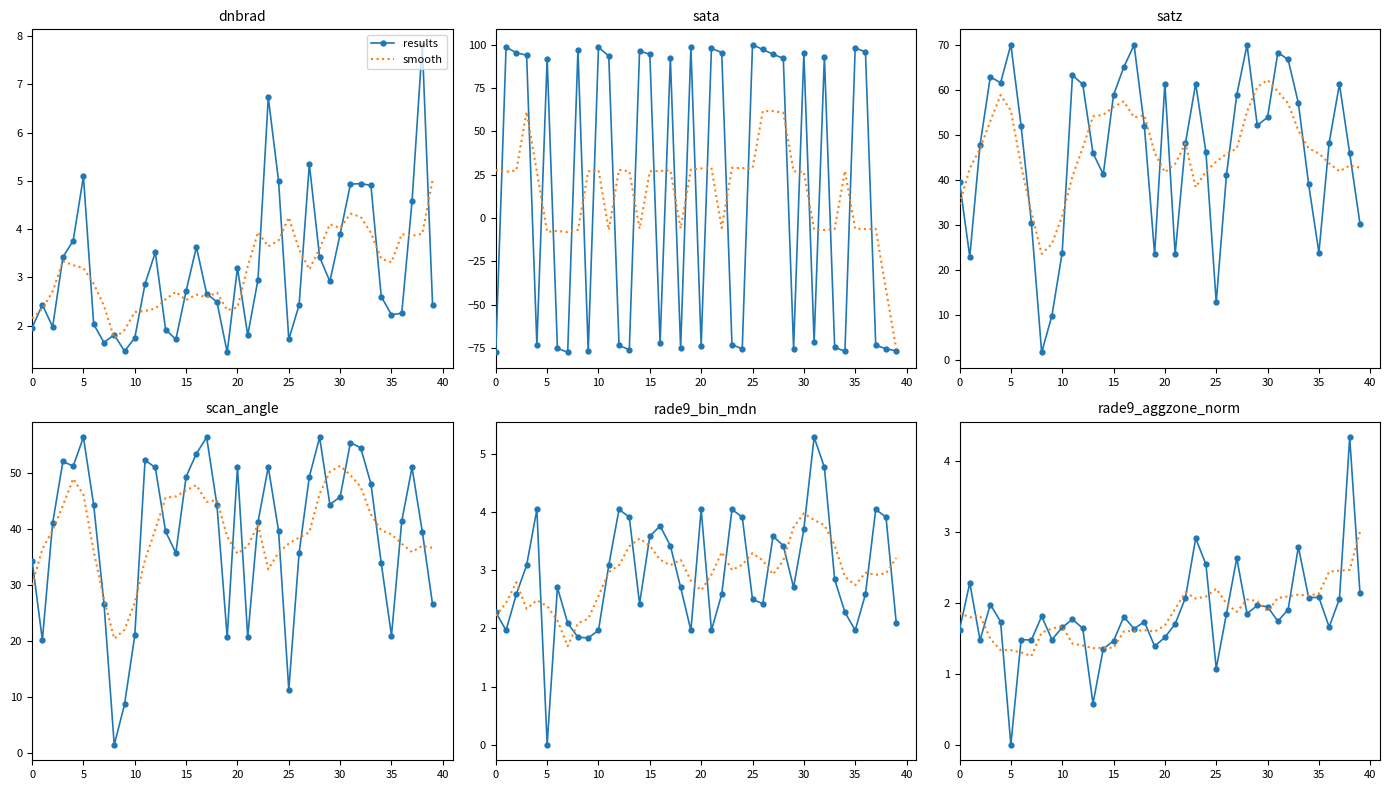

At which label does smooth reach its peak?

39